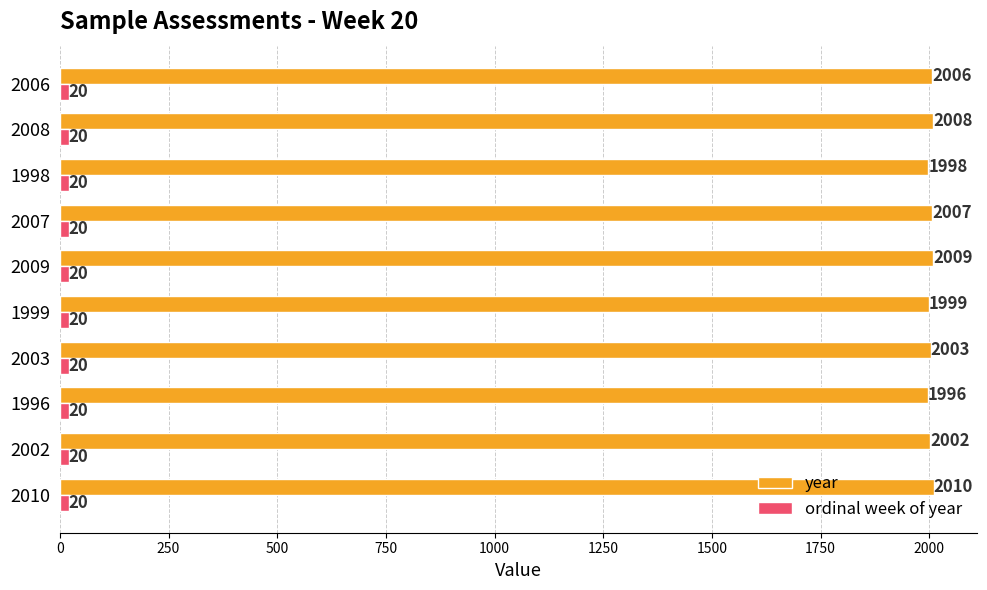

List the labels in order of year value, largest first.

2010, 2009, 2008, 2007, 2006, 2003, 2002, 1999, 1998, 1996